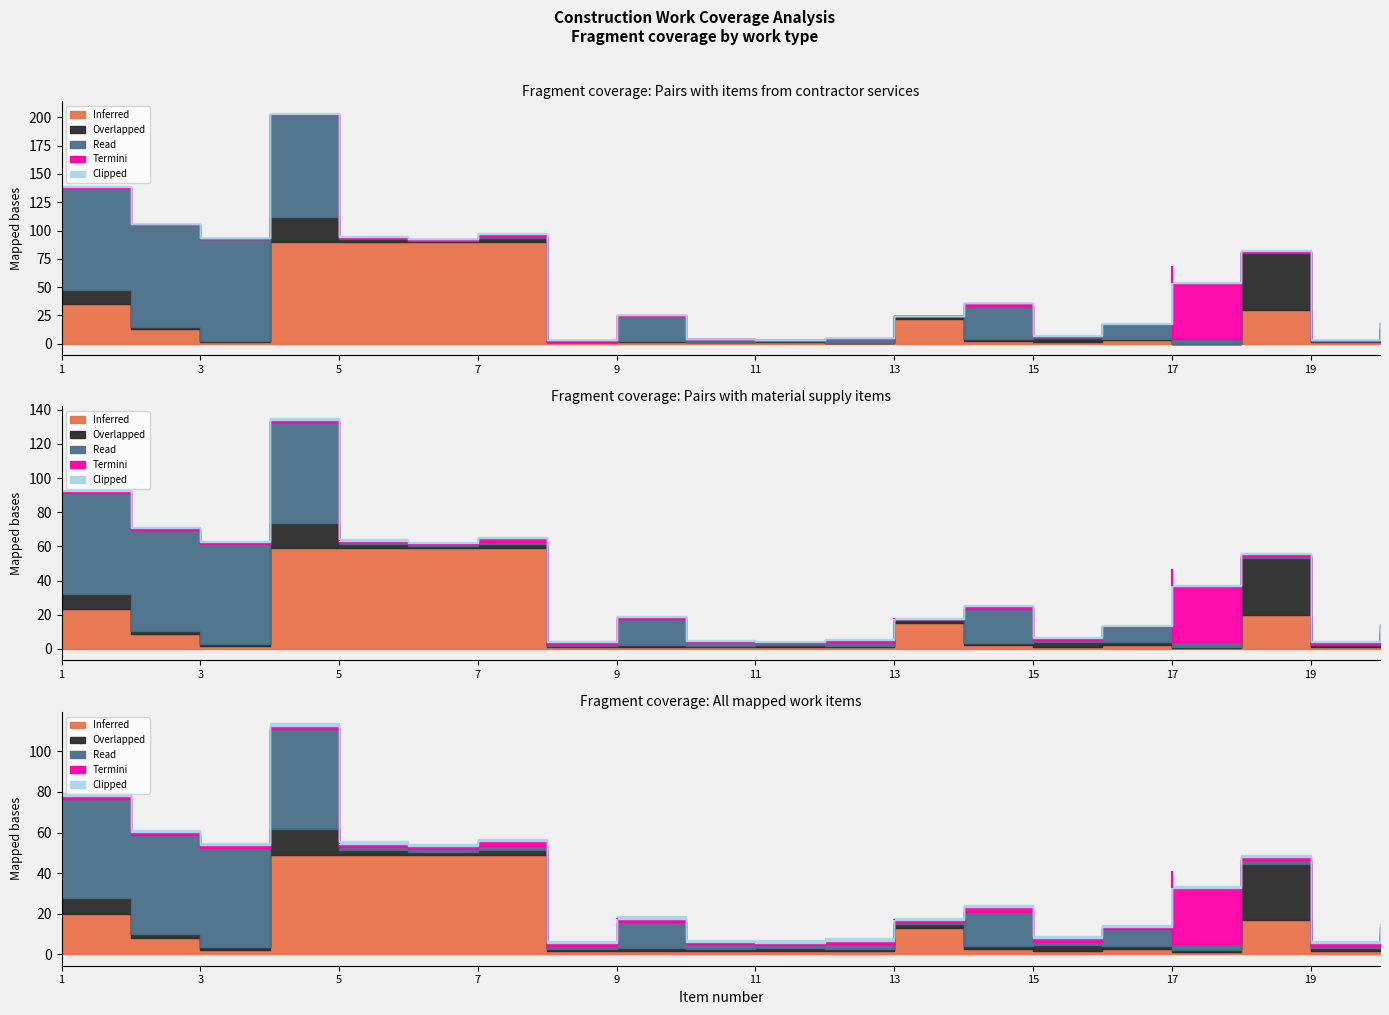

What is the lowest value of the Clipped series?

0.1